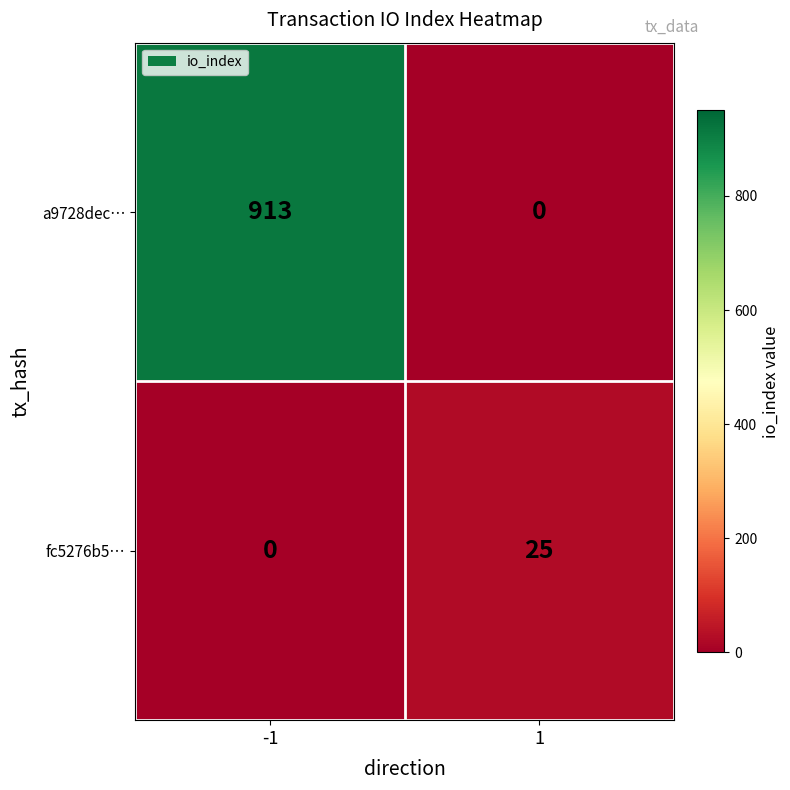

The a9728dec… series shows 913 at -1. True or false?

True